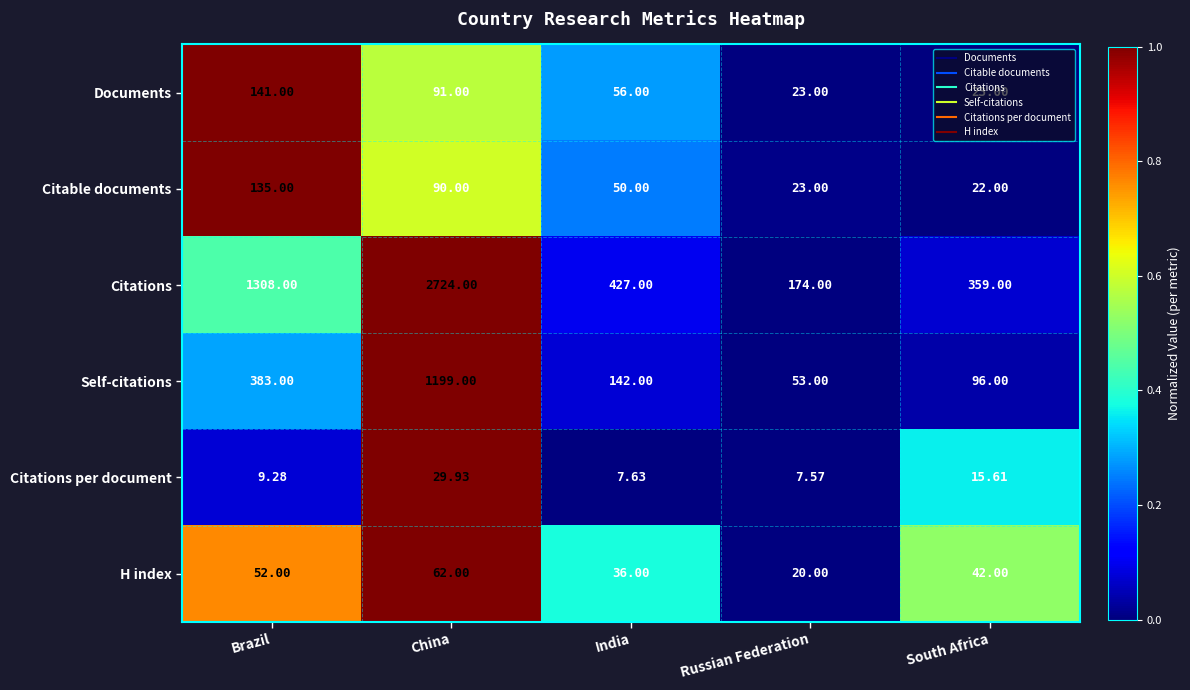

Which category has the highest value in the Self-citations series?

China